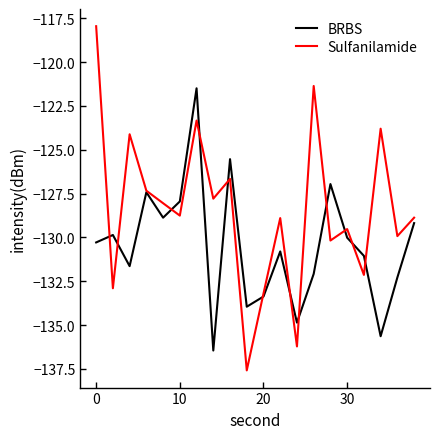

List the series in order of their peak value, lowest first.

BRBS, Sulfanilamide